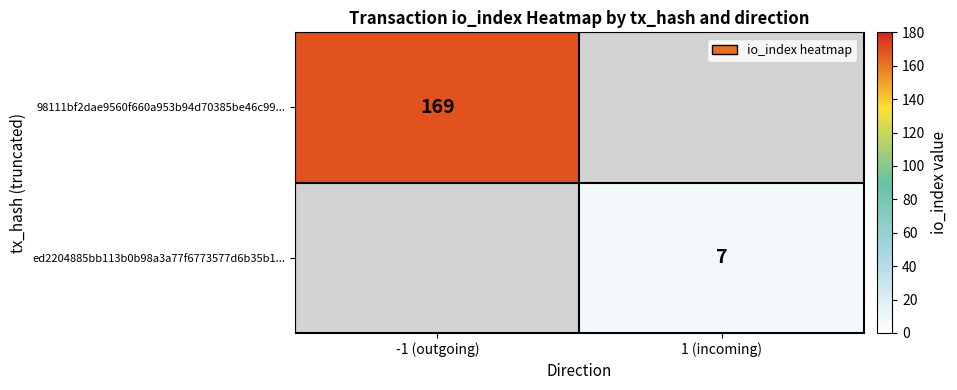

Is the value of ed2204885bb113b0b98a3a77f6773577d6b35b1... at 1 (incoming) greater than the value of 98111bf2dae9560f660a953b94d70385be46c99... at -1 (outgoing)?

No